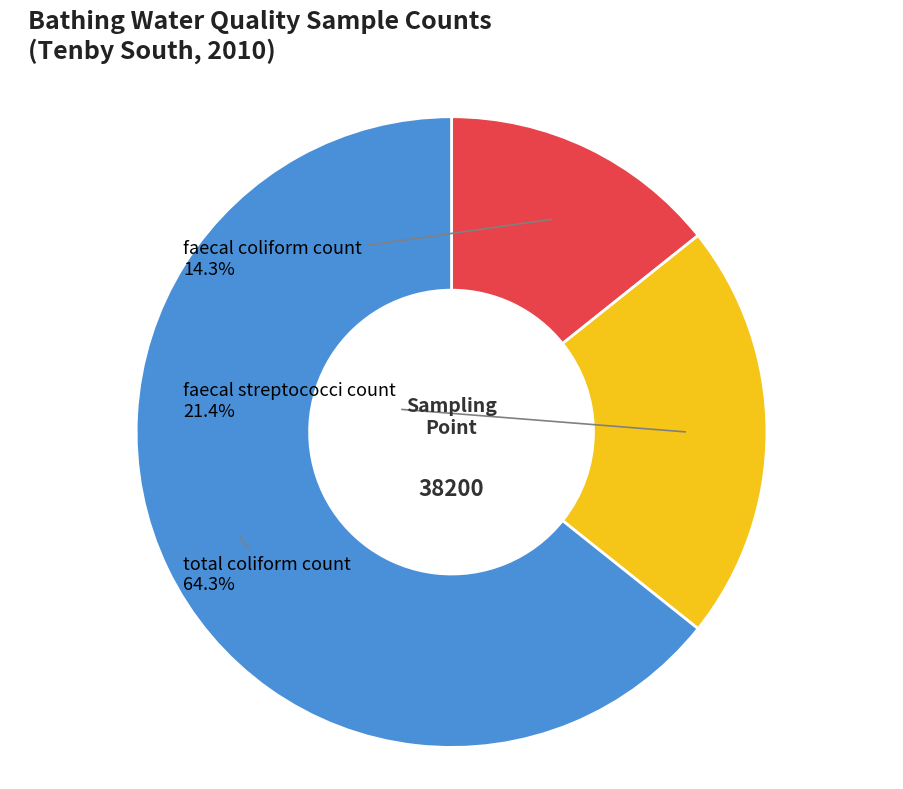

Is there a majority slice in this chart?

Yes